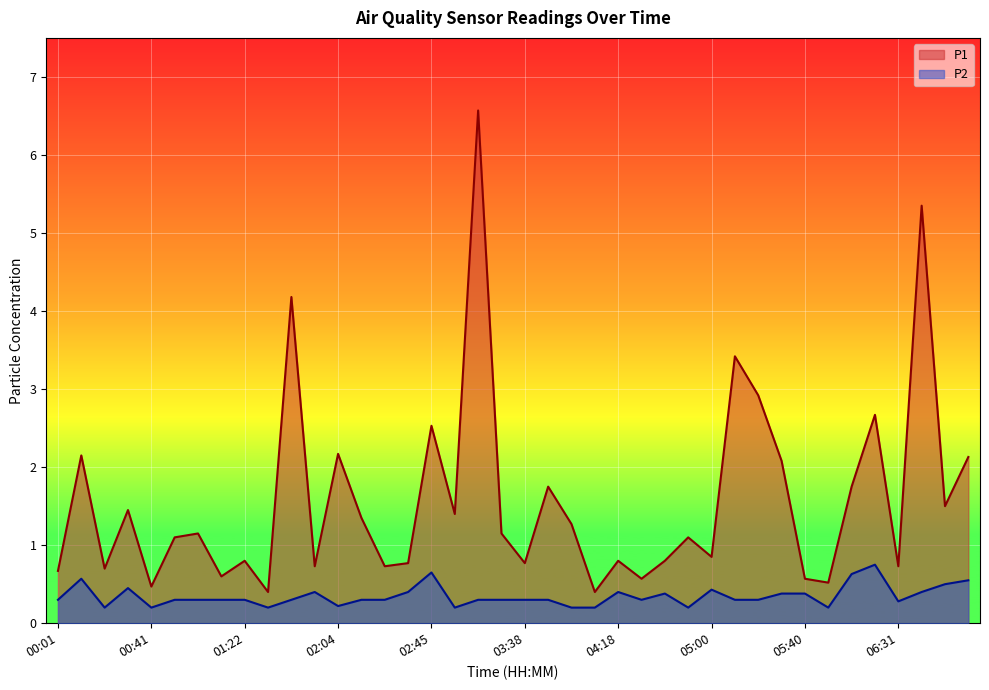

What are all the series names shown in the legend?

P1, P2